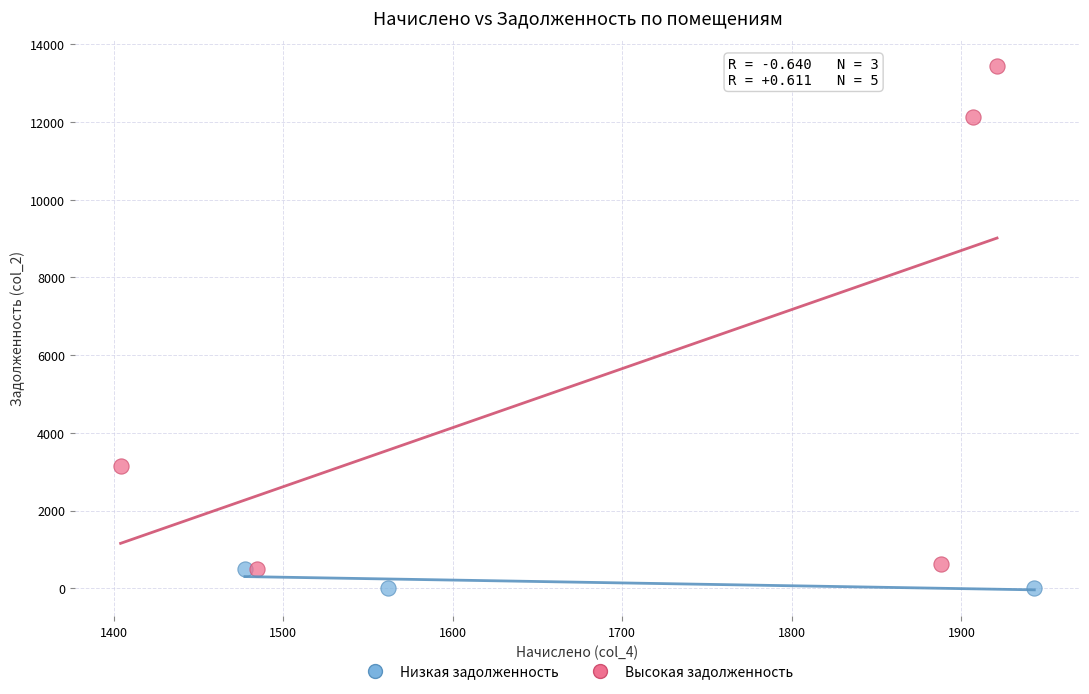

Which series has the largest Y range (max minus min)?

Высокая задолженность